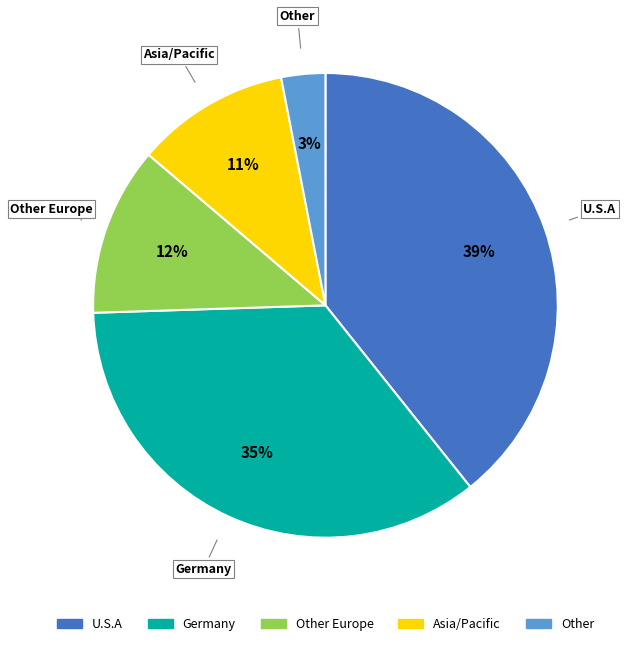

Which has a higher value, Germany or Other Europe?

Germany